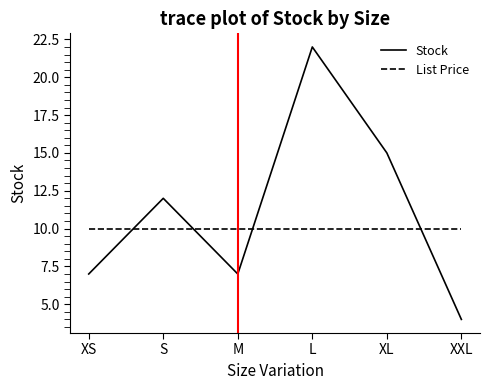

Between which two adjacent categories do Stock and List Price first intersect?

XS and S